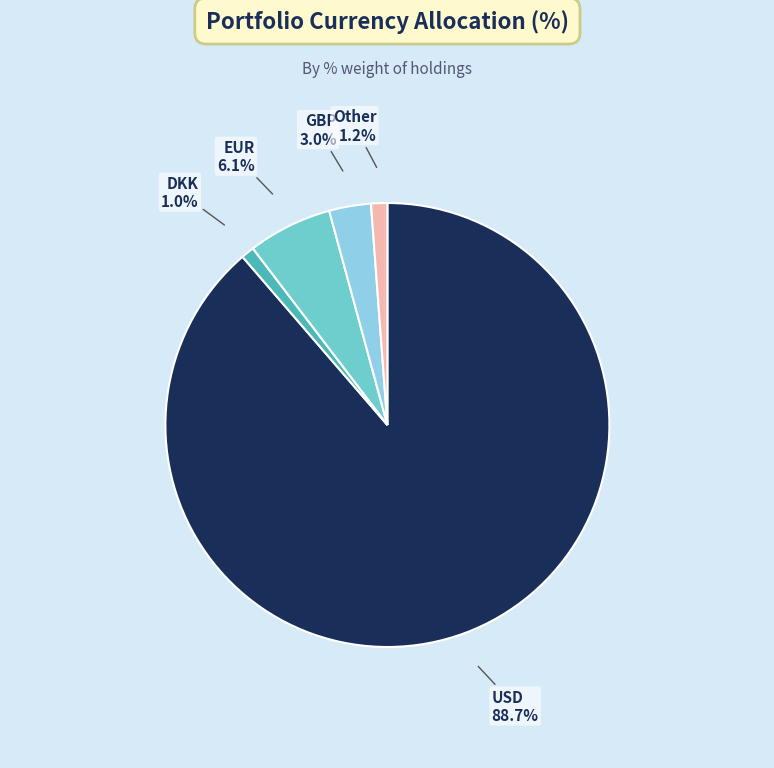

Does any single category account for the majority?

Yes